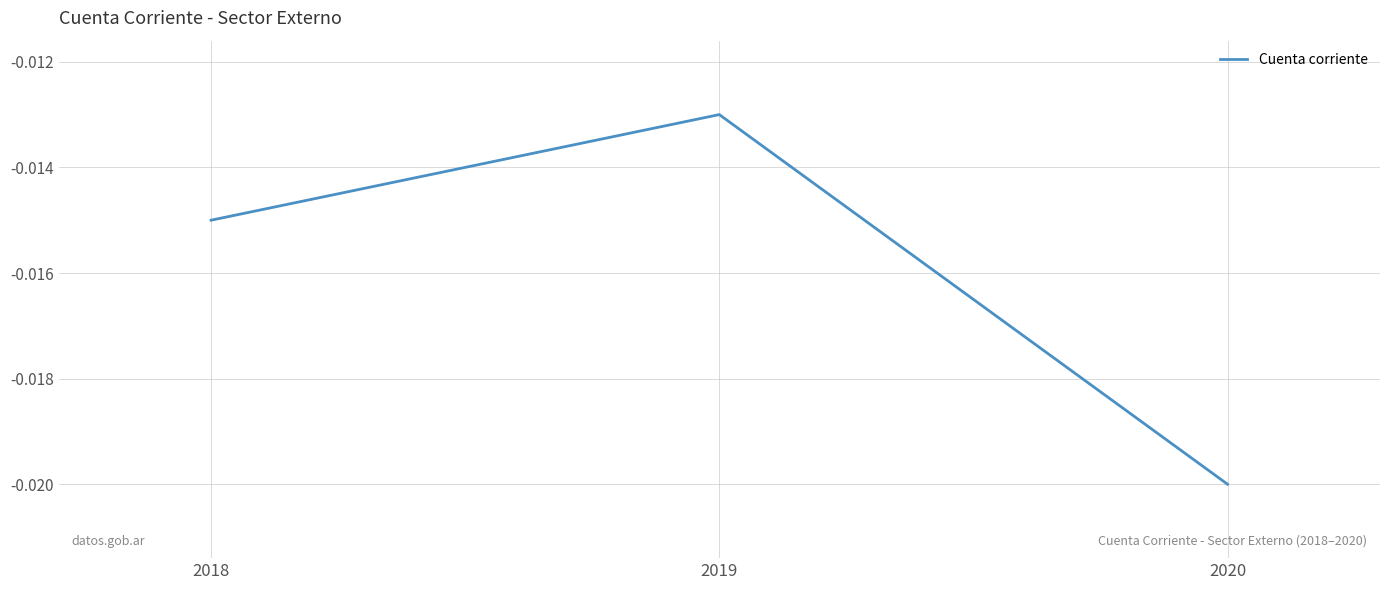

At which category does the chart reach its minimum across all series?

2020